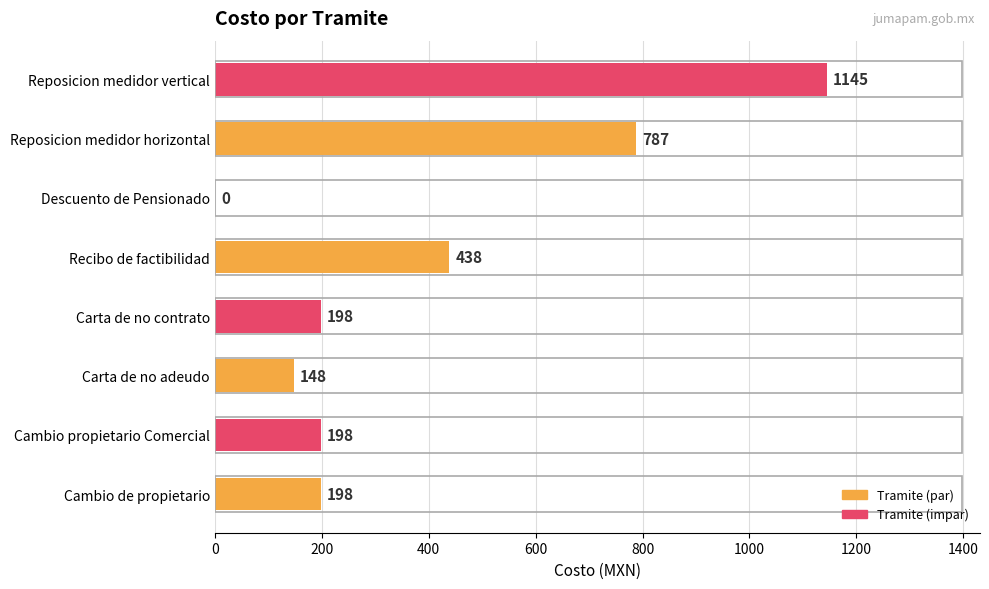

Which has a higher value, Carta de no adeudo or Recibo de factibilidad?

Recibo de factibilidad